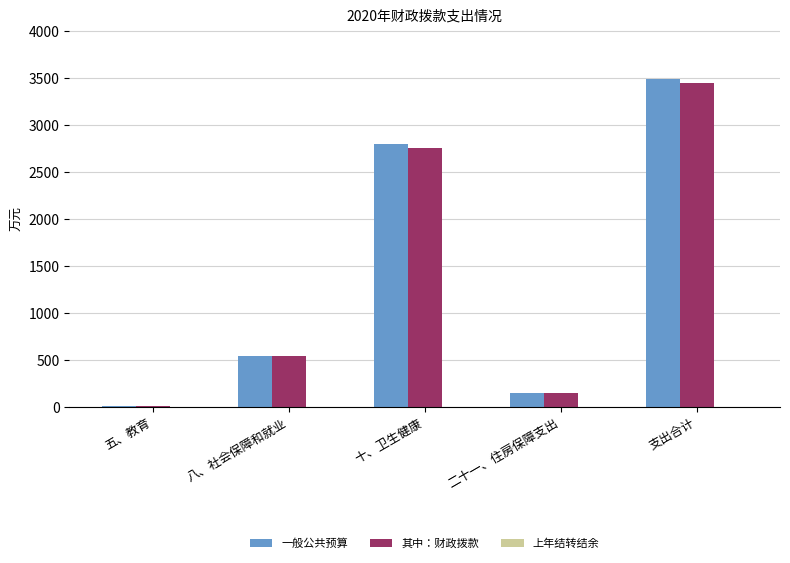

What is the sum of all 其中：财政拨款 values?

6897.4